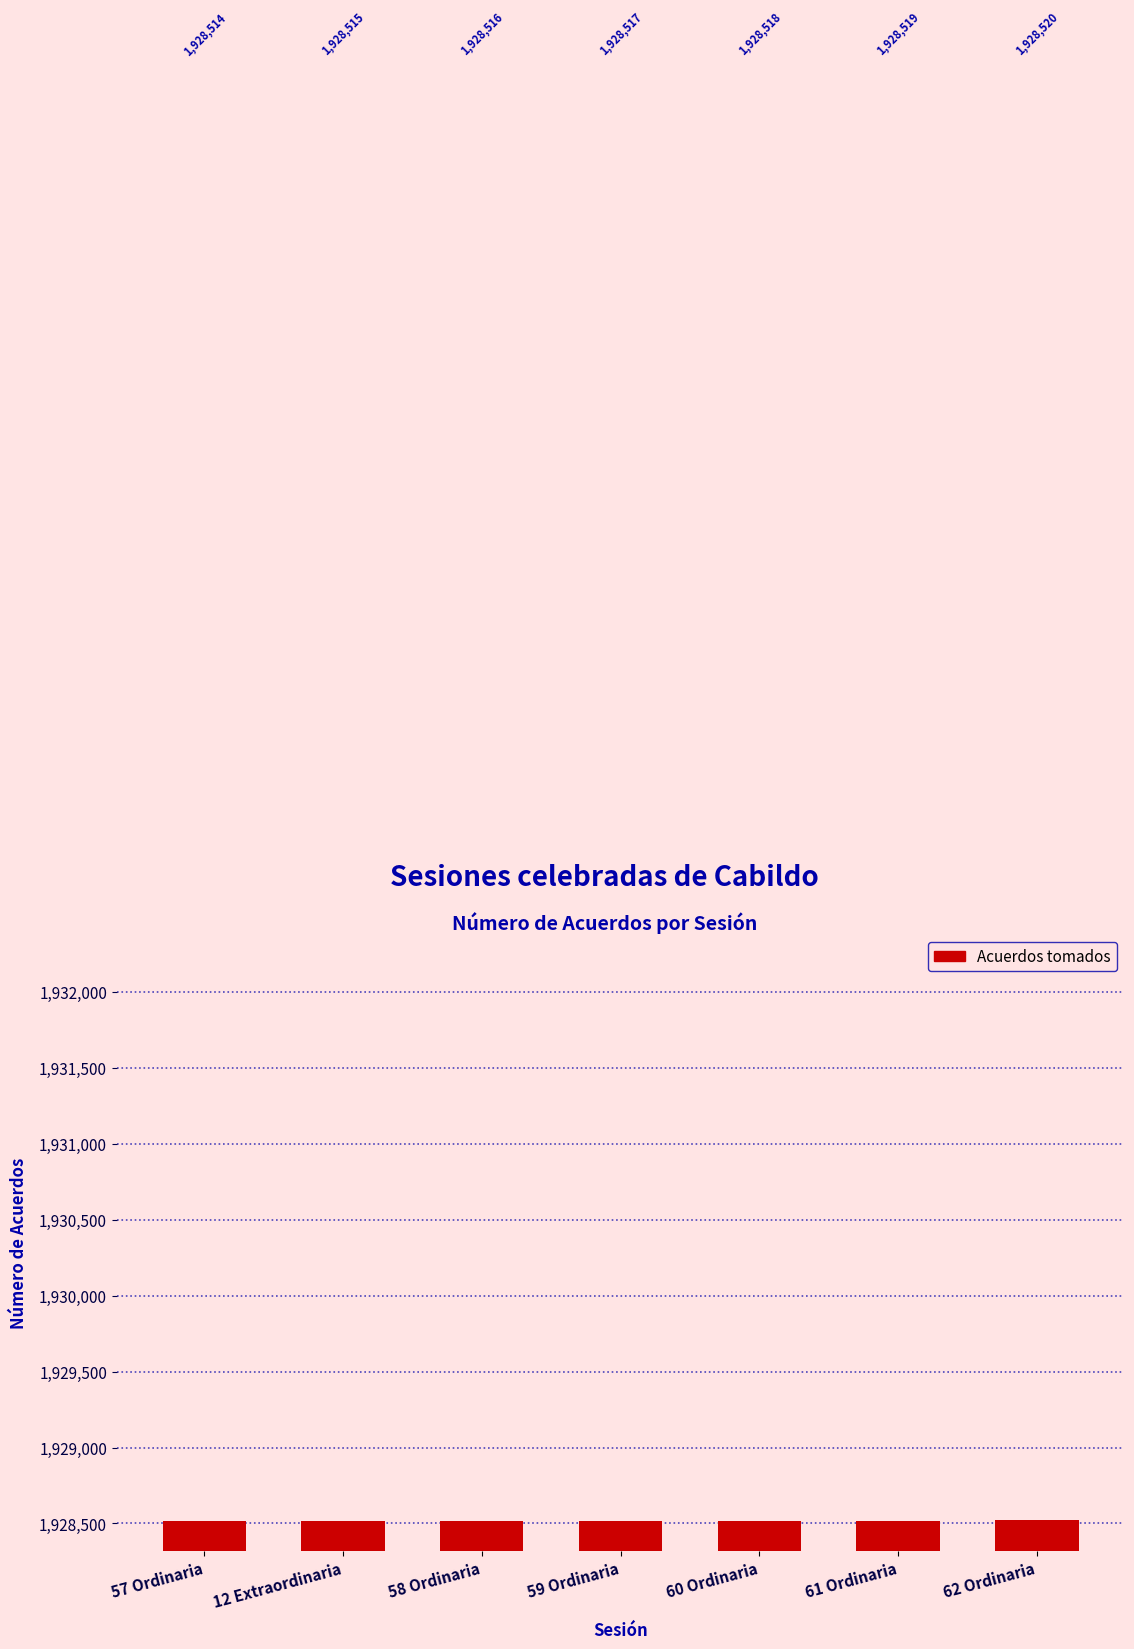

Reading right to left, extract all data points from this chart.

62 Ordinaria=1928520	61 Ordinaria=1928519	60 Ordinaria=1928518	59 Ordinaria=1928517	58 Ordinaria=1928516	12 Extraordinaria=1928515	57 Ordinaria=1928514